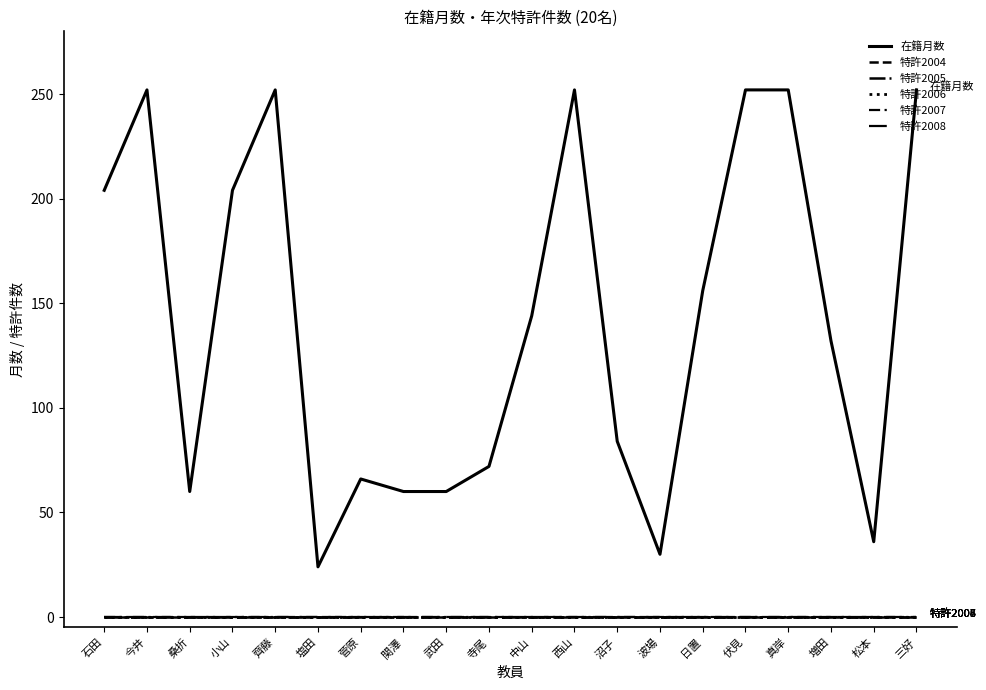

Does the chart display data point markers on the line(s)?

No